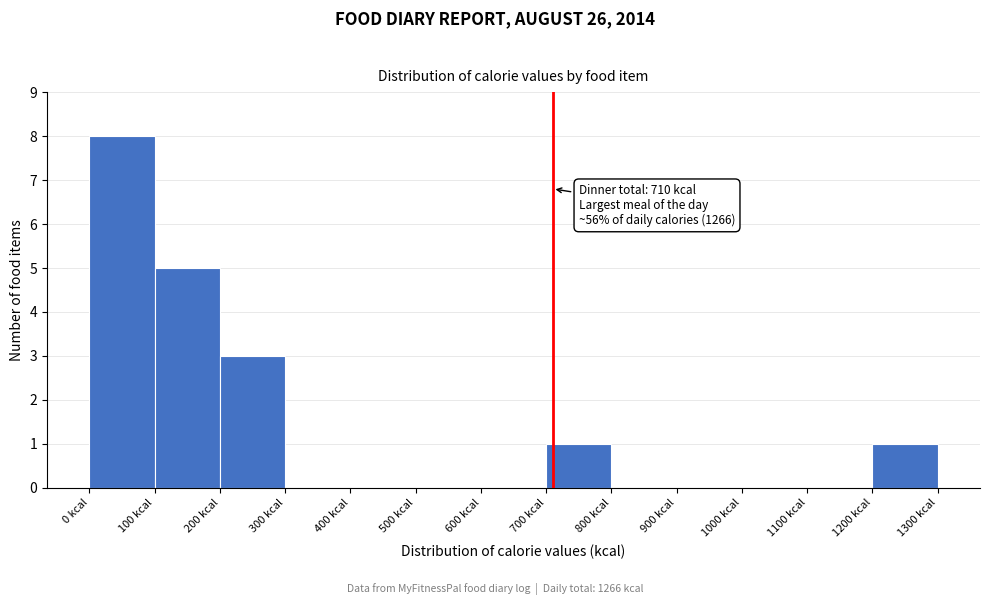

Which range on the x-axis has the tallest bar?

0 to 100